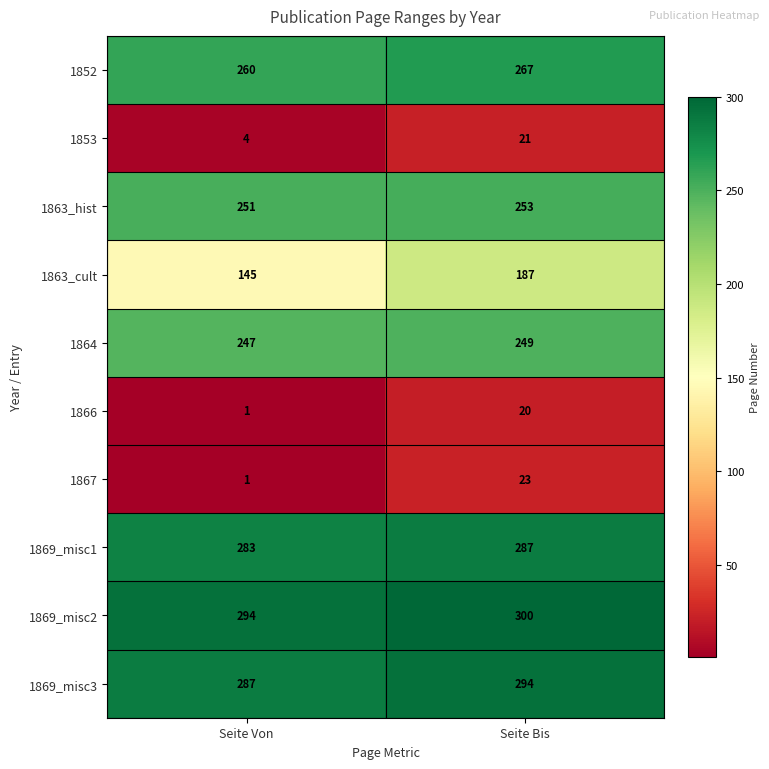

What is the smallest value displayed?

1